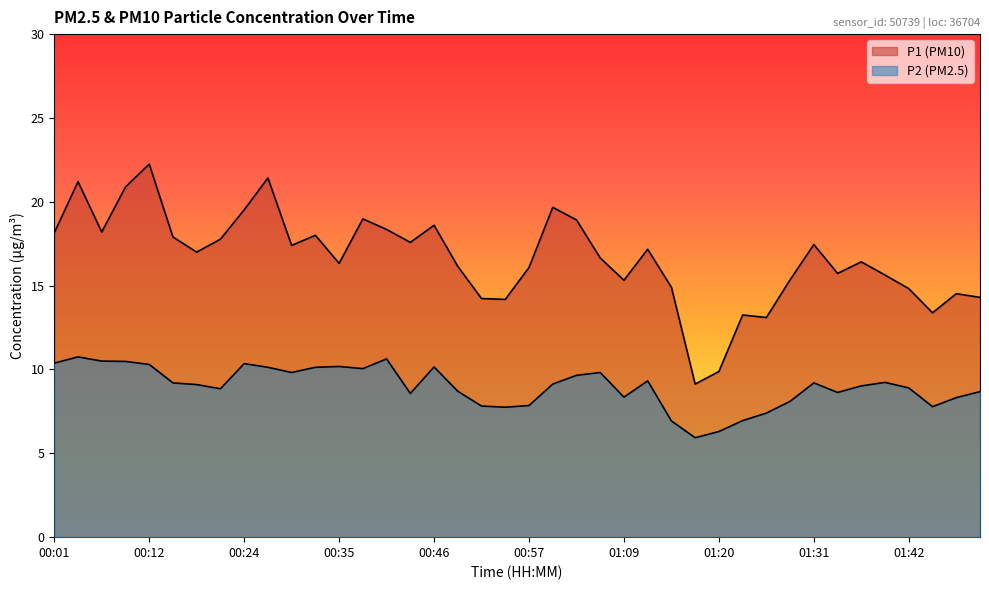

Between 00:26 and 01:23, which series saw the biggest shift?

P1